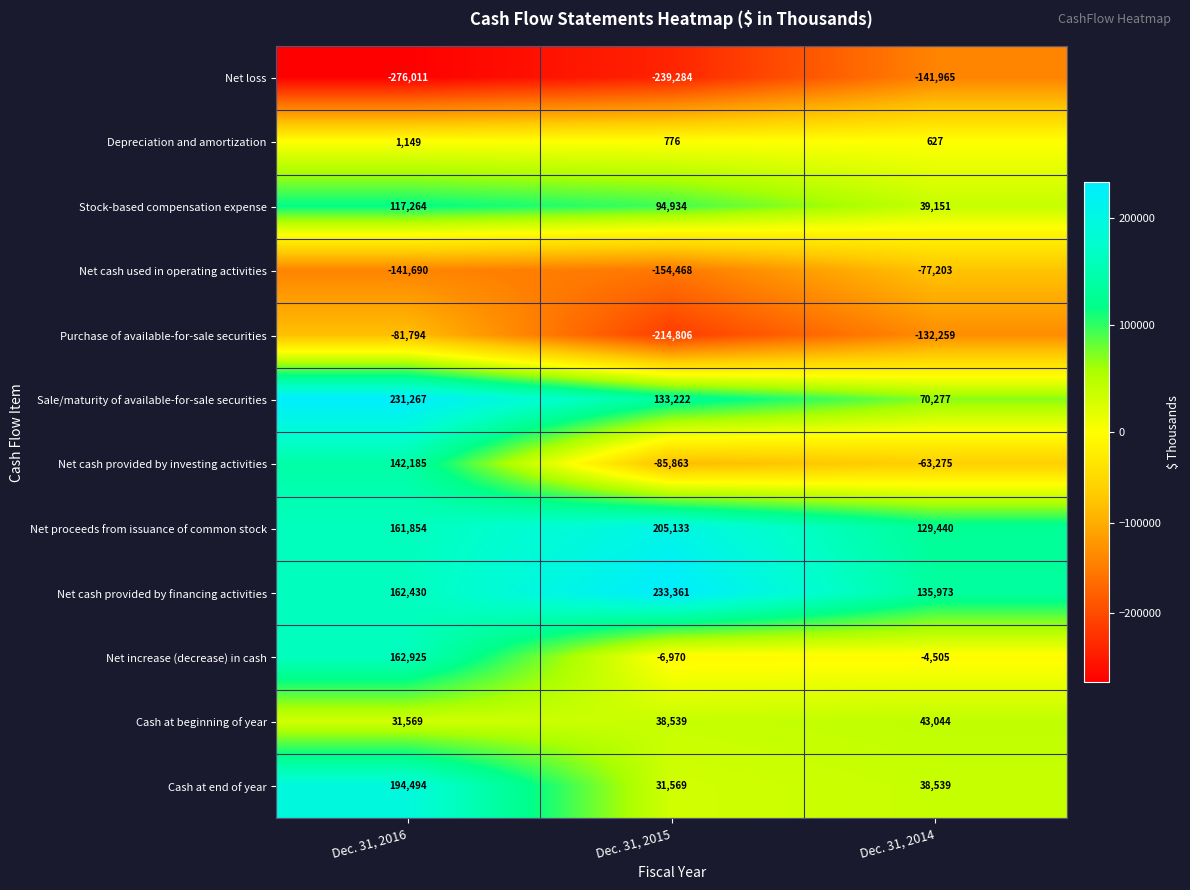

What is the spread (max minus min) of values at Dec. 31, 2016?

507278